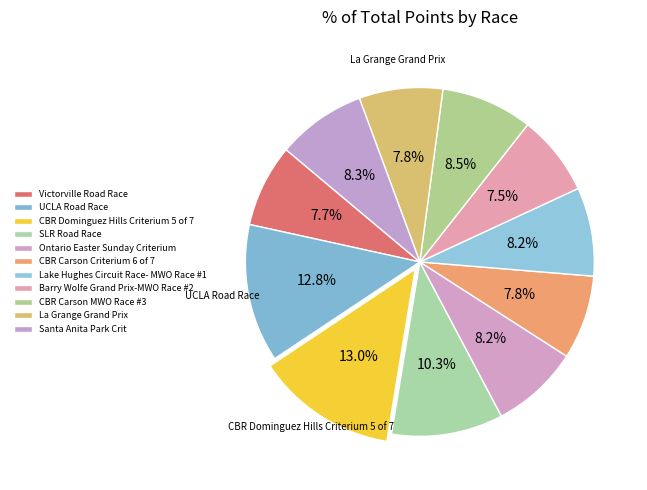

Is SLR Road Race the majority of the pie?

No